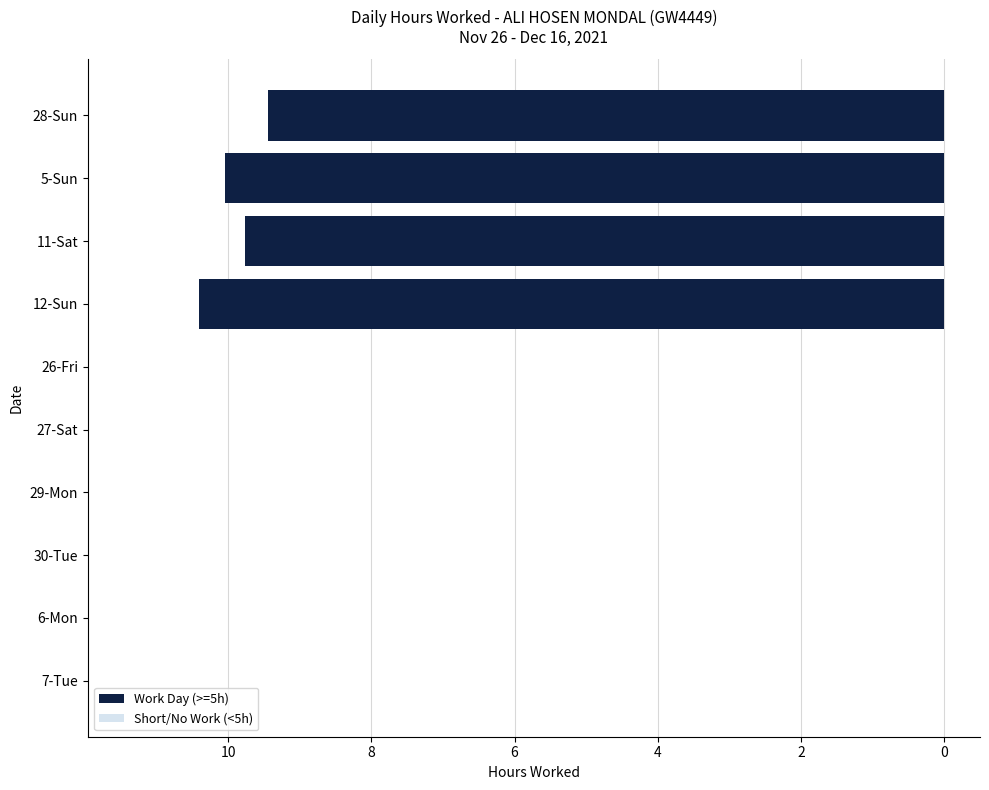

How many bars are there in total?

10